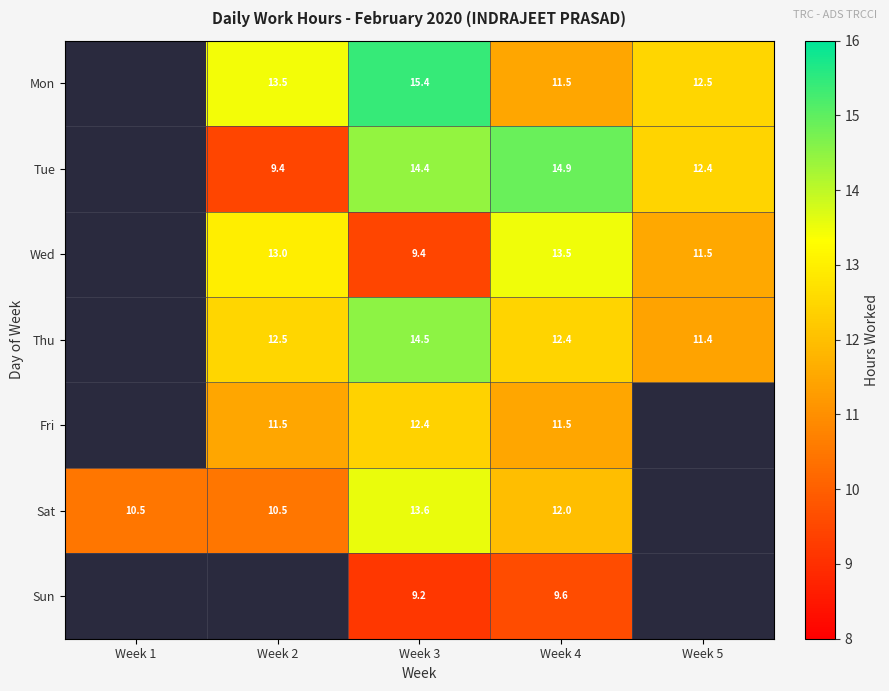

What is the smallest value displayed?

9.2